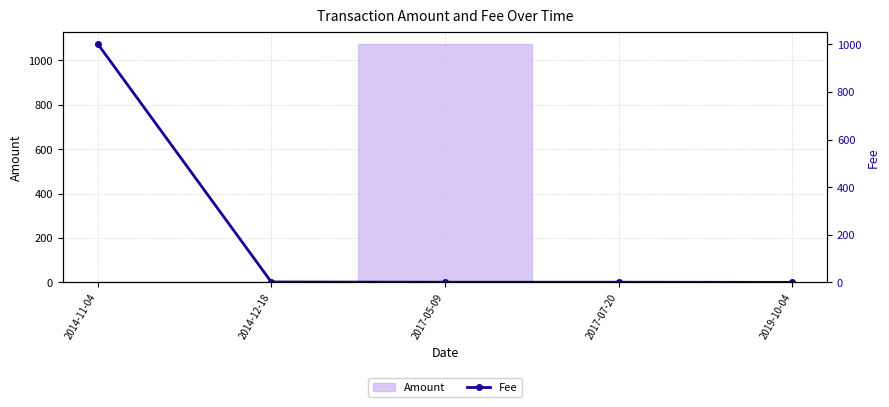

List the labels in order of value, largest first.

2014-11-04, 2014-12-18, 2017-05-09, 2017-07-20, 2019-10-04